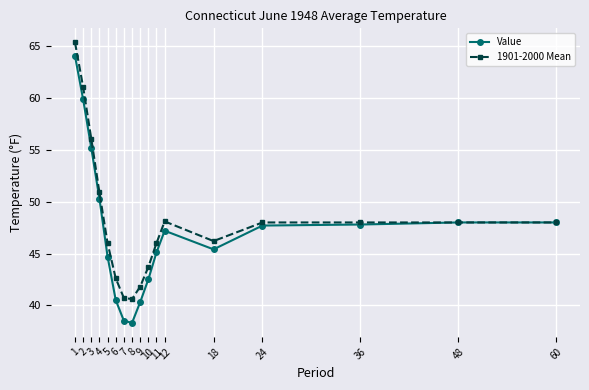

Rank the series at 12 from lowest to highest value.

Value, 1901-2000 Mean